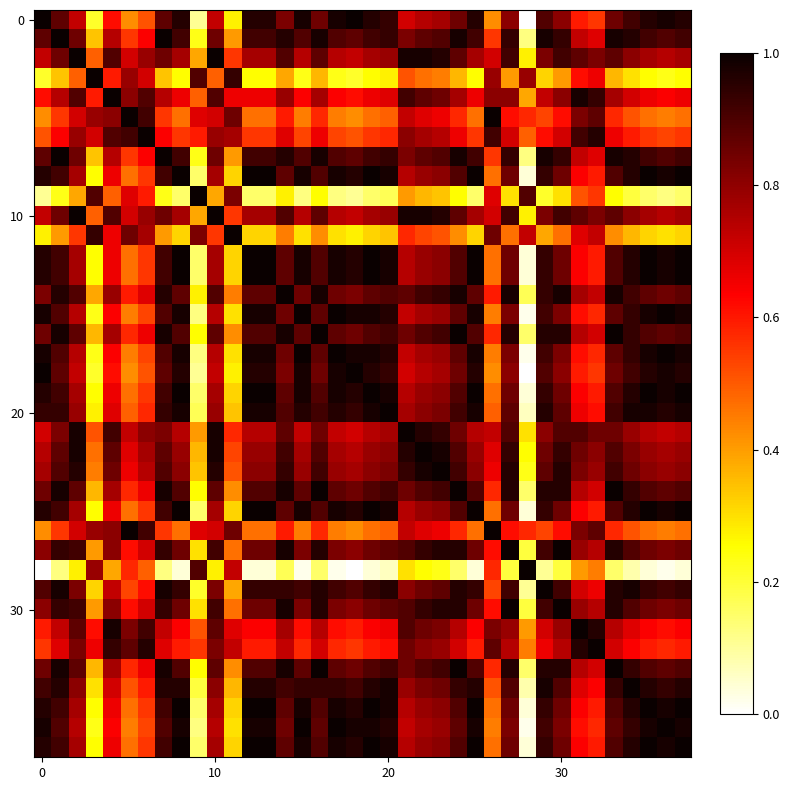

How many series are shown in this chart?

38